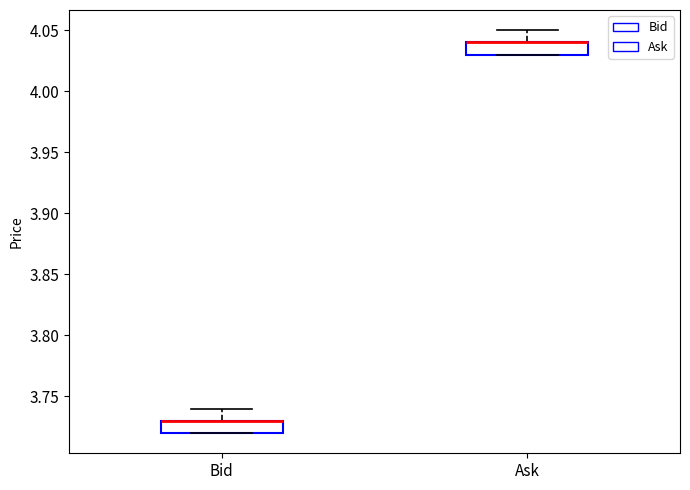

Reading left to right, read every box against the y-axis: the position of its median line, the range the box covers, and the ends of its whiskers. The values are not printed on the chart, so give them approximately, as read against the axis.

Bid: median 3.73 (drawn on the box's upper edge), box 3.72 to 3.73, whiskers 3.72 to 3.74
Ask: median 4.04 (drawn on the box's upper edge), box 4.03 to 4.04, whiskers 4.03 to 4.05